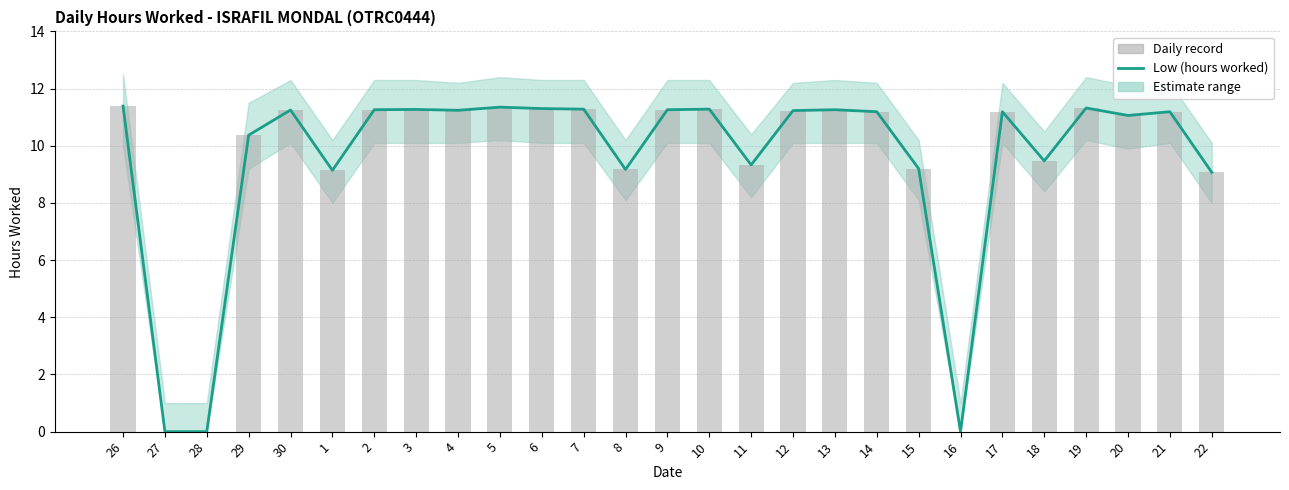

How many groups of bars are there?

27